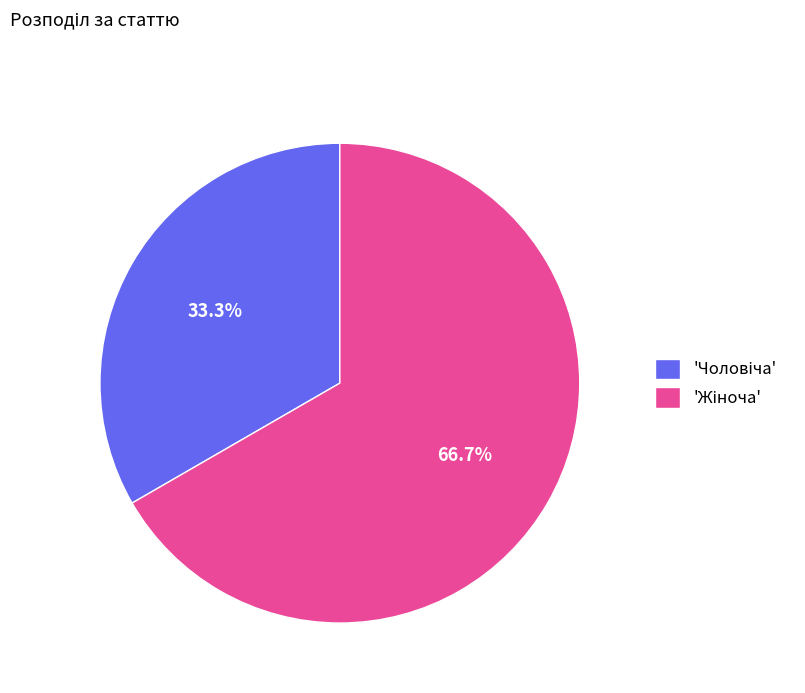

Is there any slice that represents more than half of the pie?

Yes